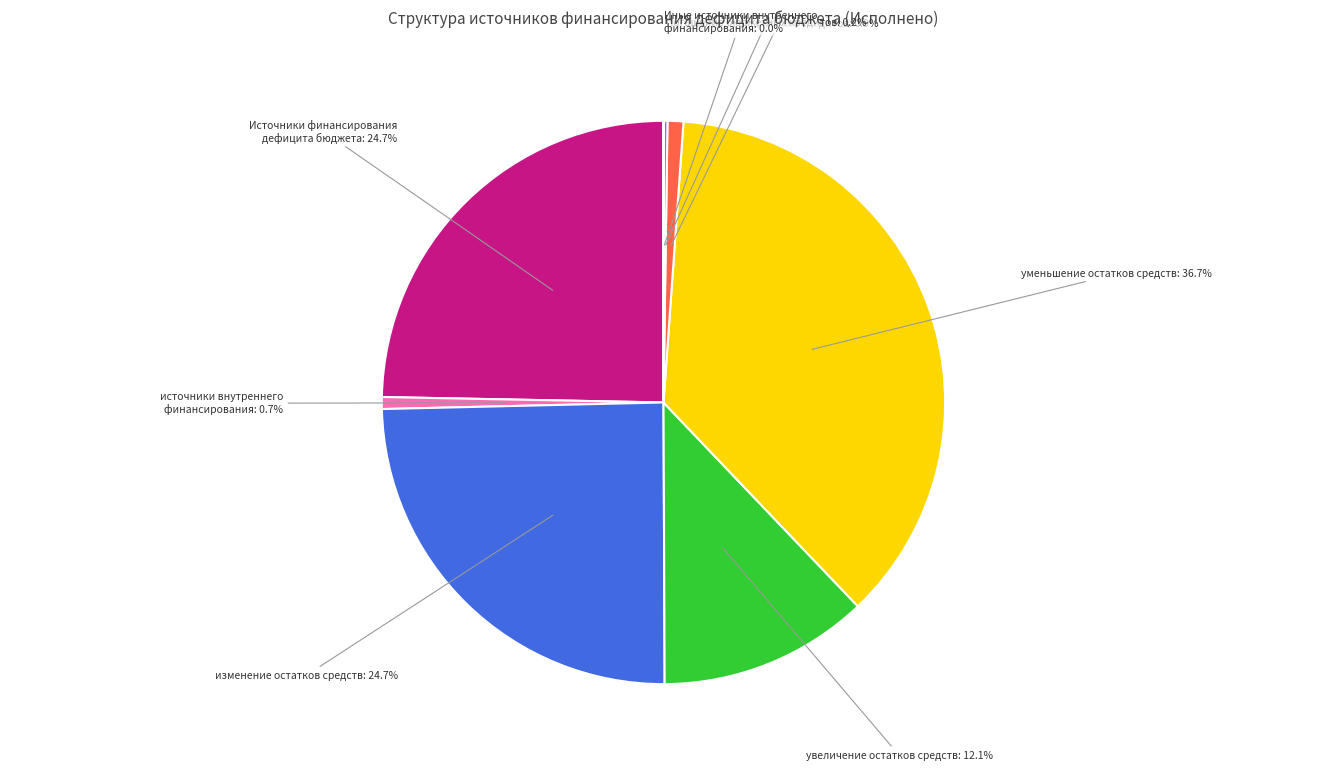

Is there any slice that represents more than half of the pie?

No